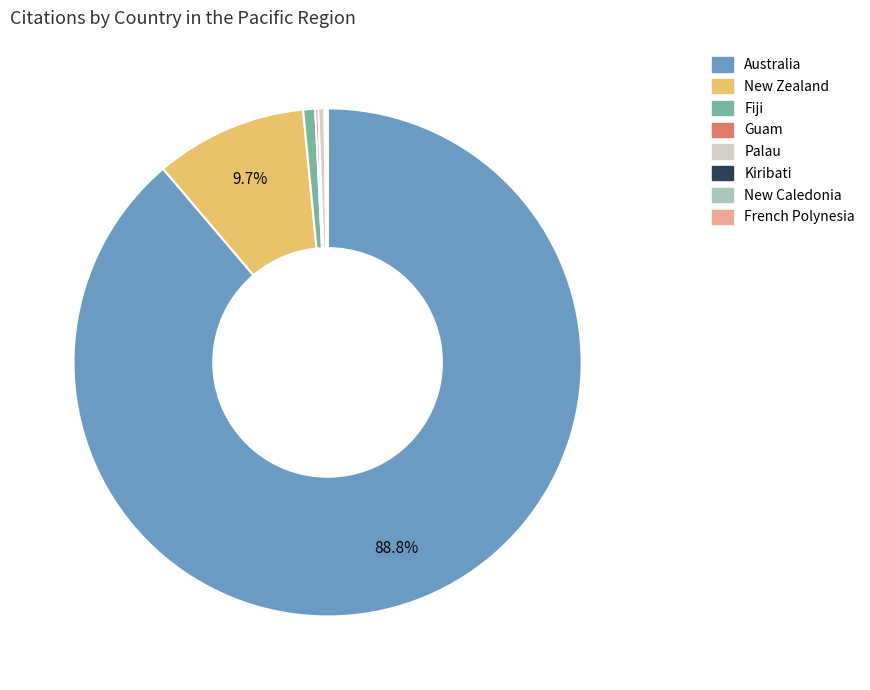

To the nearest percent, what is the difference between the largest and smallest slice percentages?

89%